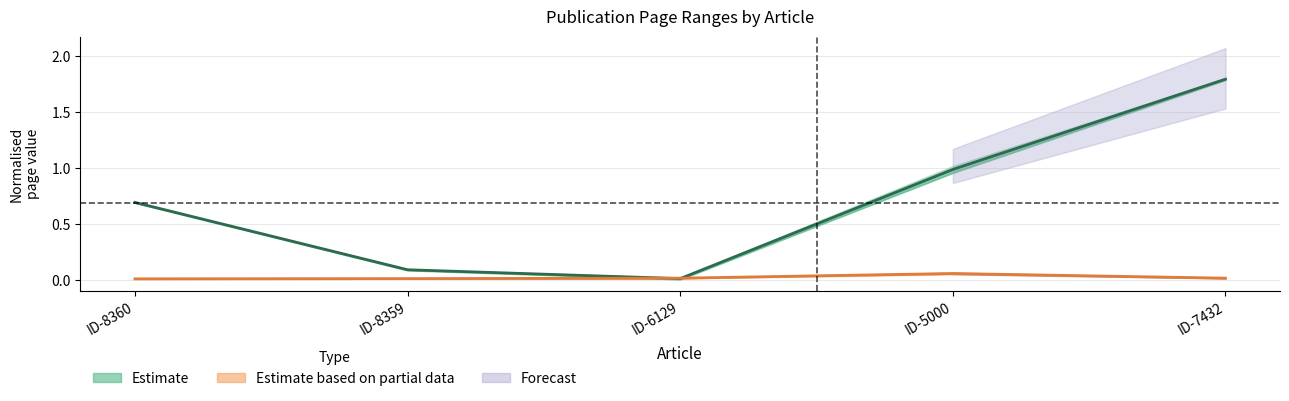

Reading left to right, what are all the values shown in this chart?

Estimate (center): 0.7	0.1	0.0	1.0	1.8
Est. partial (center): 0.0	0.0	0.0	0.1	0.0